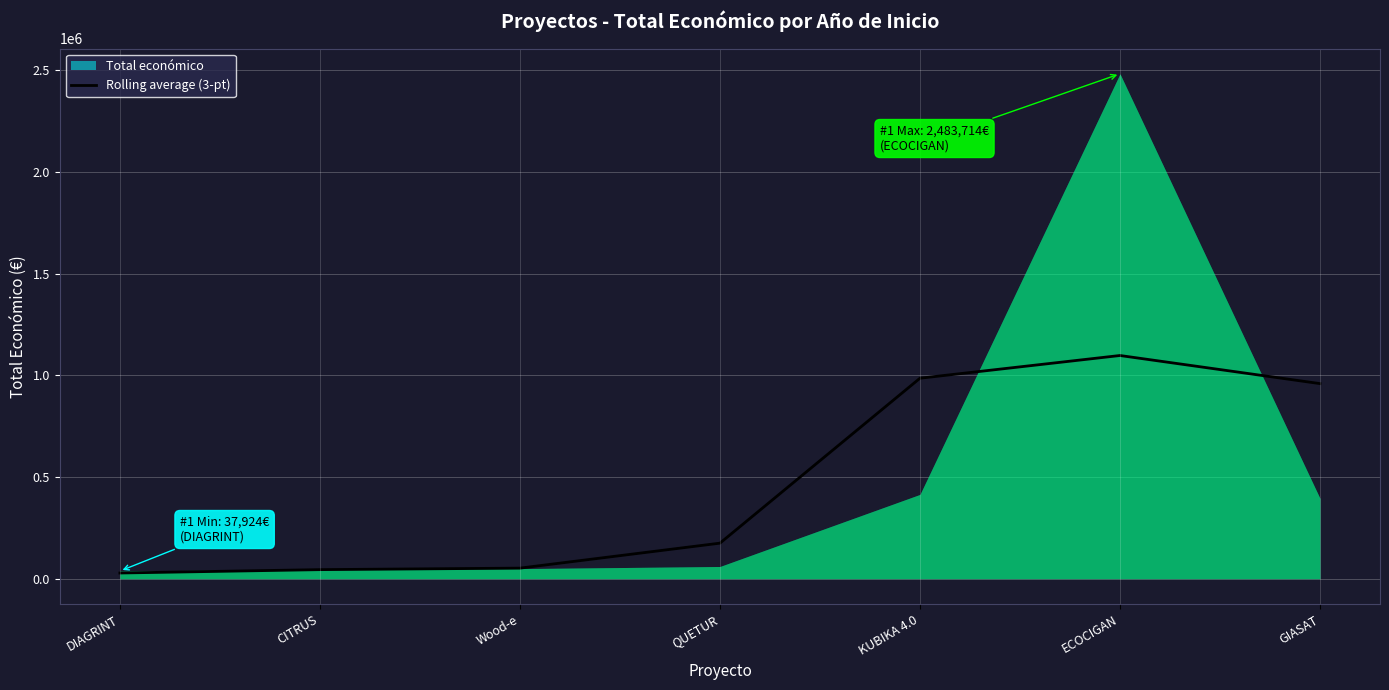

Reading left to right, extract all data points from this chart.

DIAGRINT=28074.7	CITRUS=44658.0	Wood-e=52074.0	QUETUR=174903.3	KUBIKA 4.0=986224.7	ECOCIGAN=1097947.3	GIASAT=959684.7